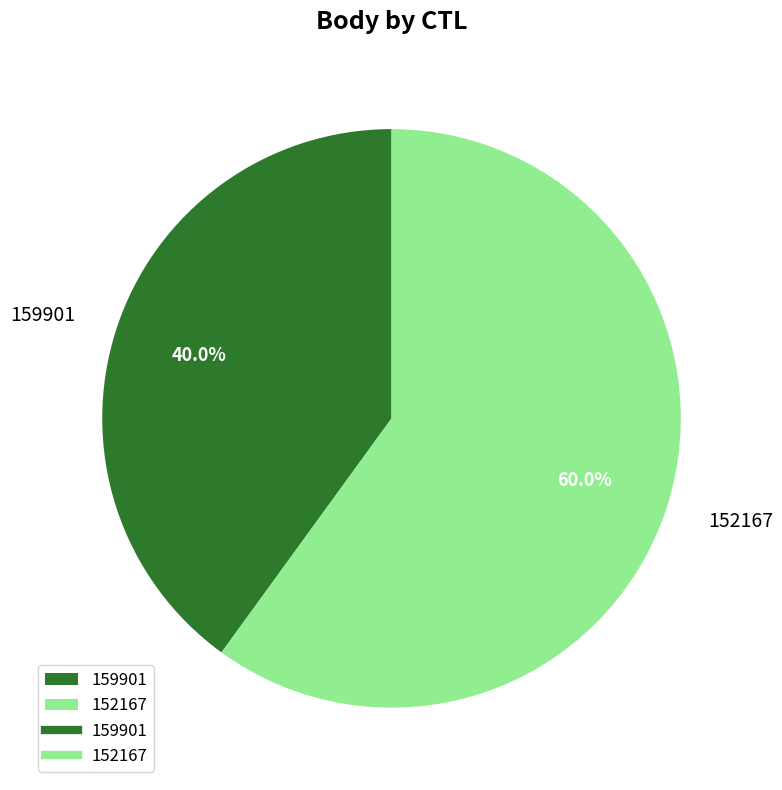

Is it true that 159901 is 51% of the pie?

False